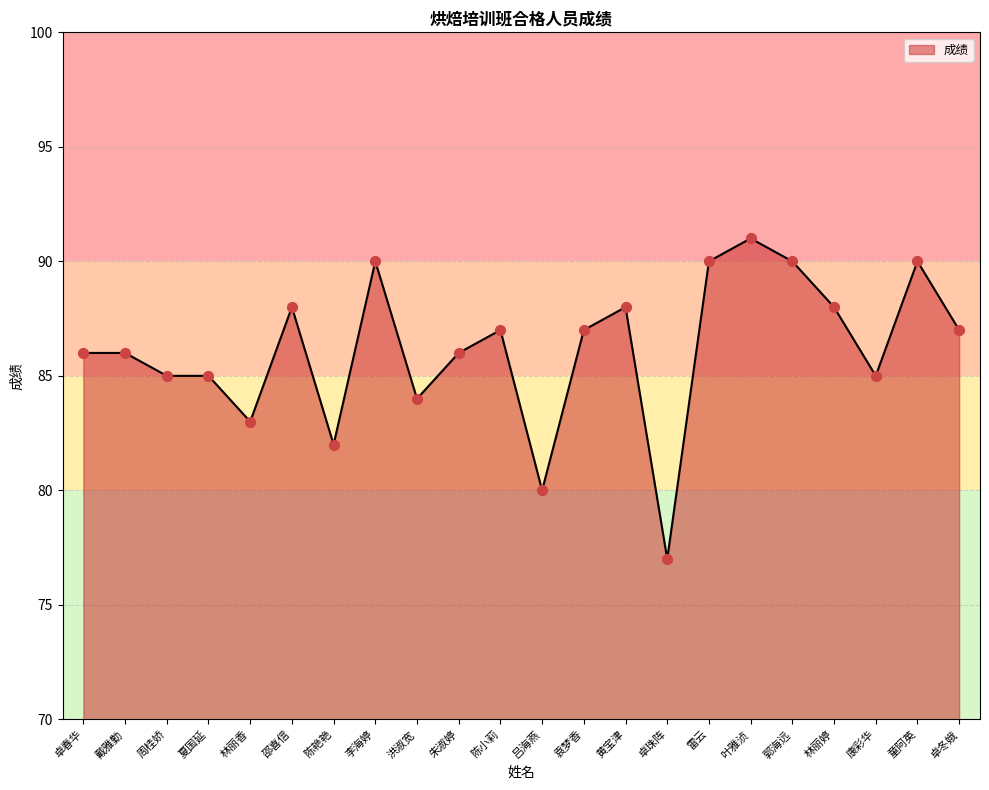

Between 陈艳艳 and 洪淑宽, which is larger?

洪淑宽